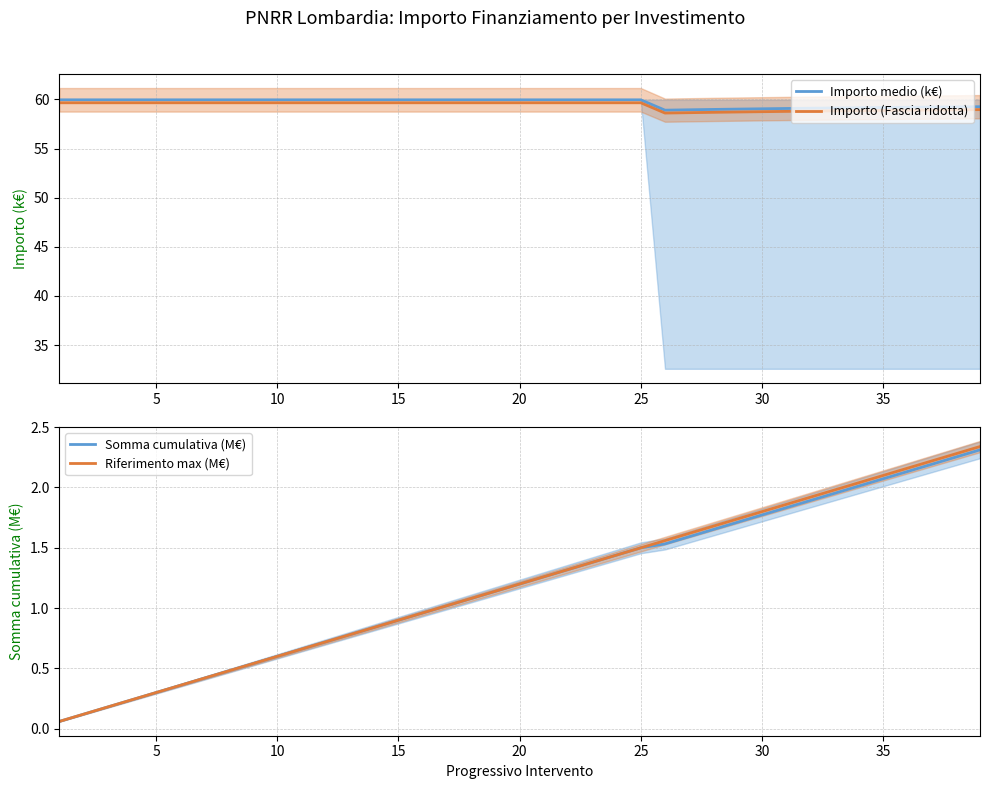

What is the value of the Importo (Fascia ridotta) point at the 17th from the left?

59.7